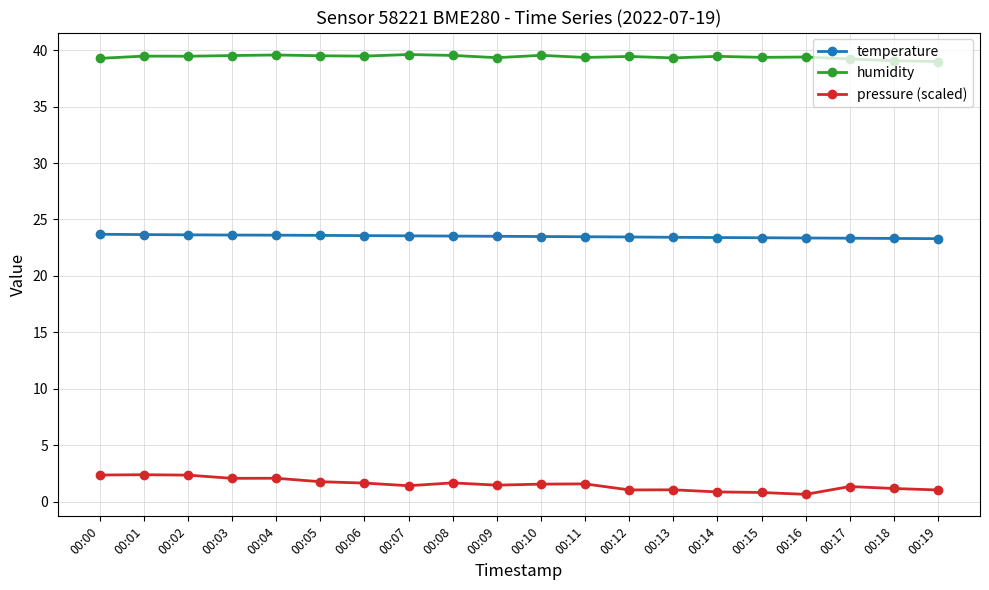

What is the spread (max minus min) of values at 00:17?

37.9